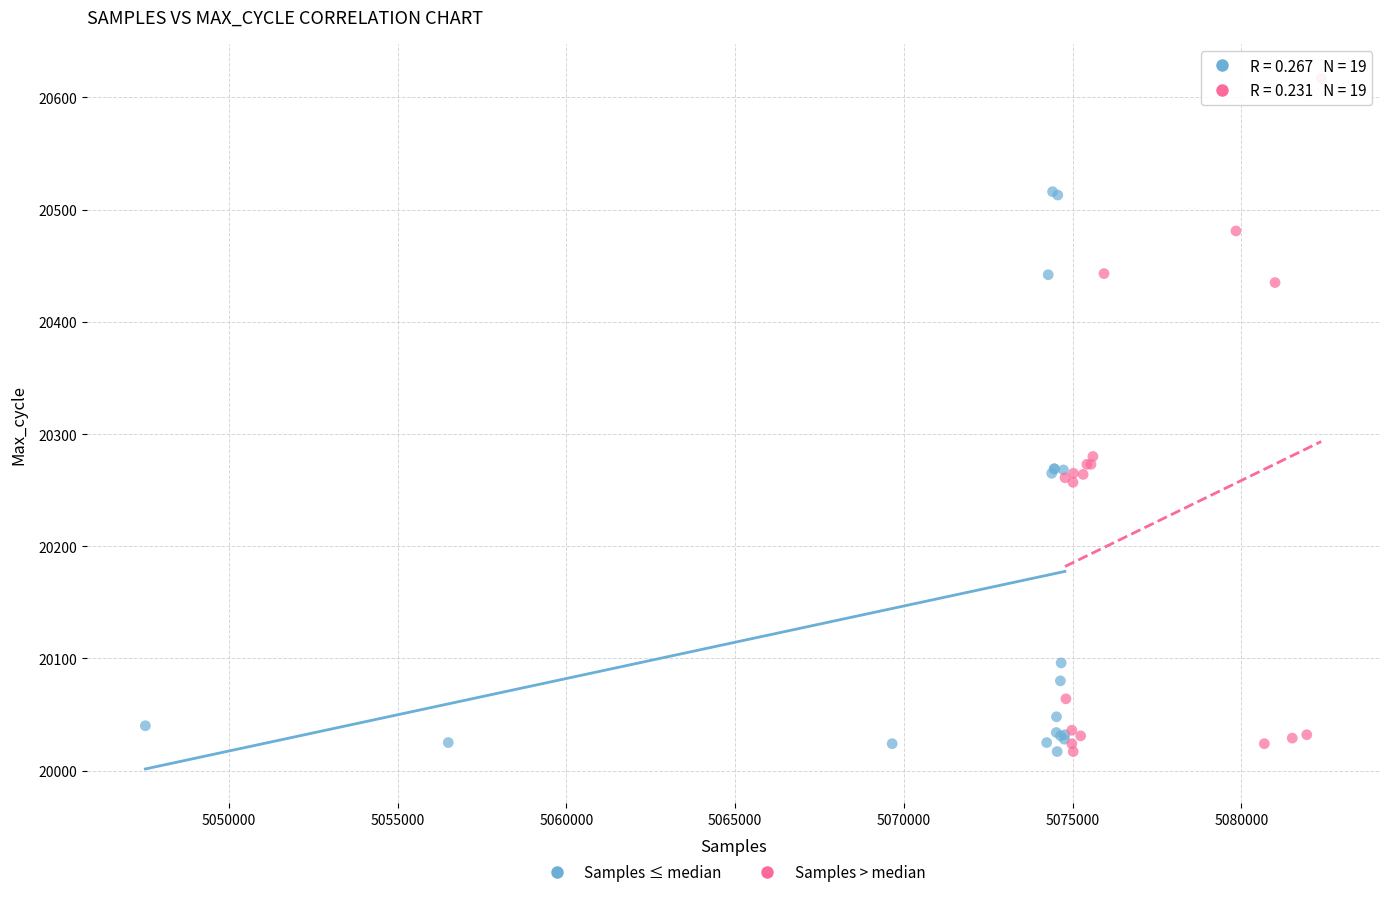

Which series reaches the maximum Y coordinate?

Samples > median